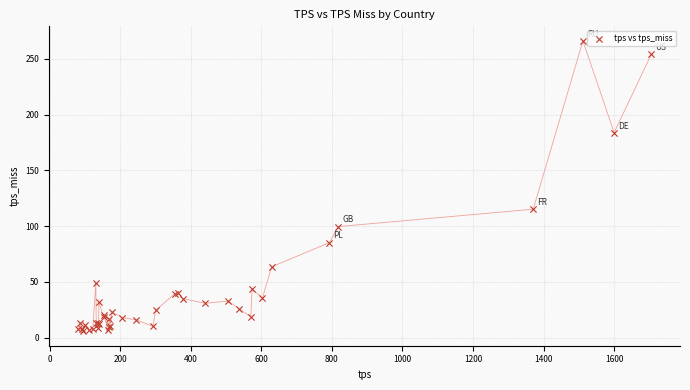

What Y value in the scatter plot is closest to 135?

115.2